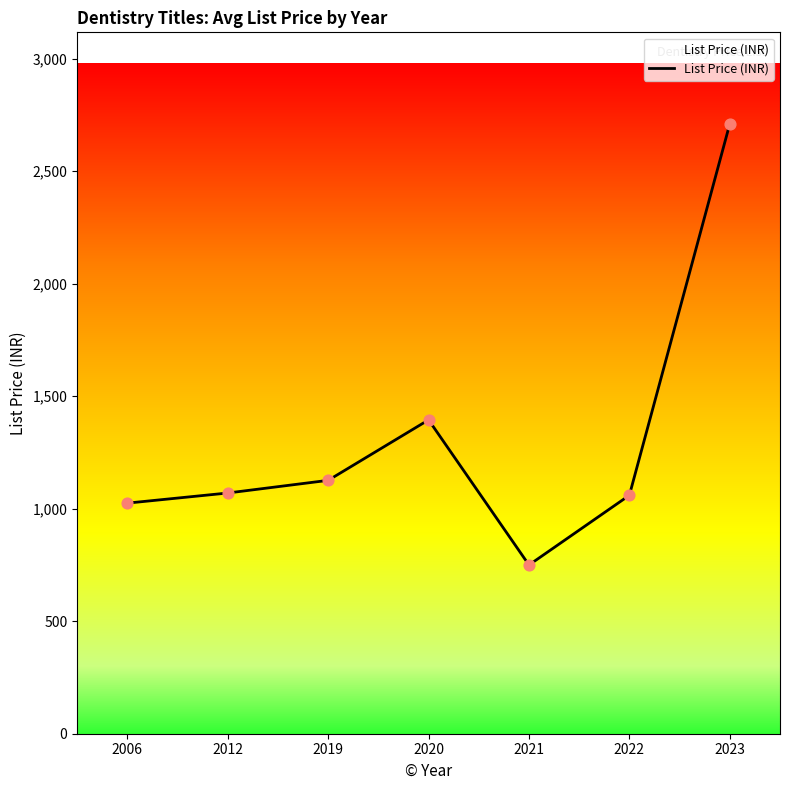

What is the ratio of the value at 2022 to the value at 2019?

0.9